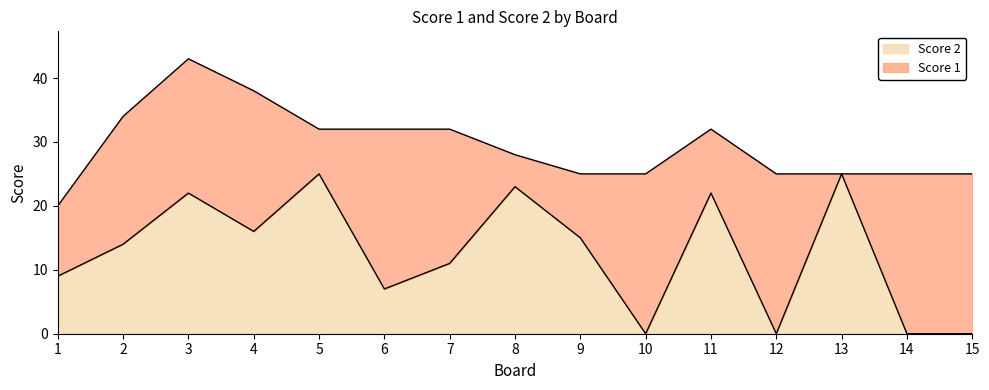

Reading left to right, extract all data points from this chart.

1=9	2=14	3=22	4=16	5=25	6=7	7=11	8=23	9=15	10=0	11=22	12=0	13=25	14=0	15=0